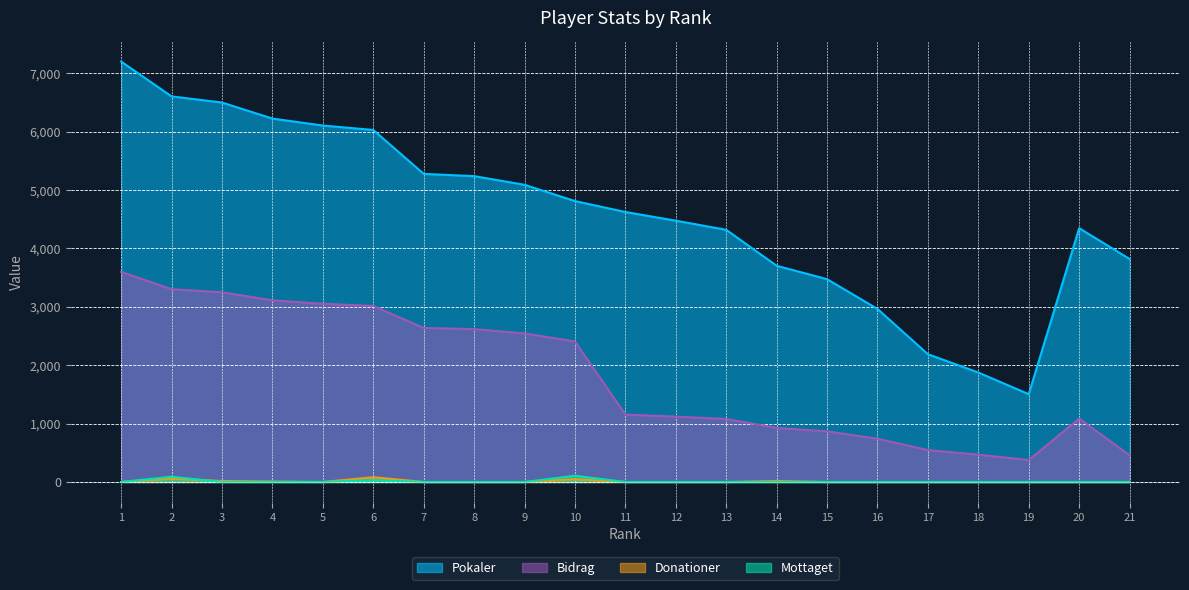

Is it true that Bidrag equals 116 at 19?

False